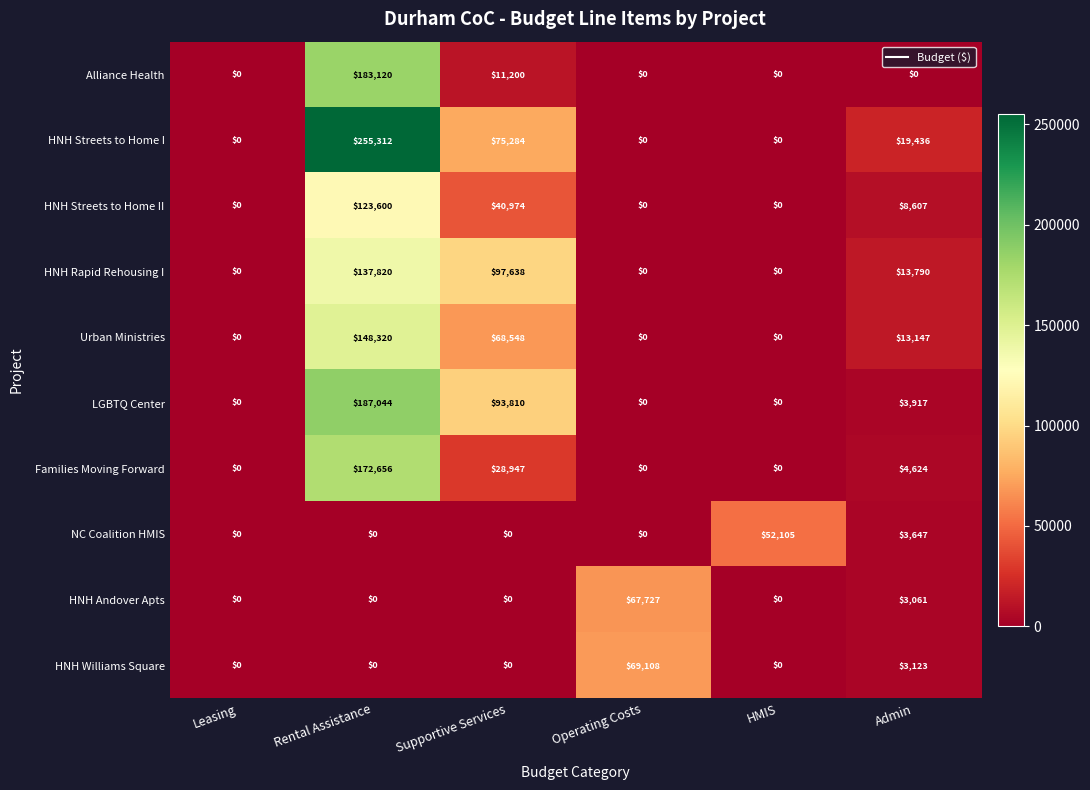

How many values in HNH Streets to Home I are above zero?

3